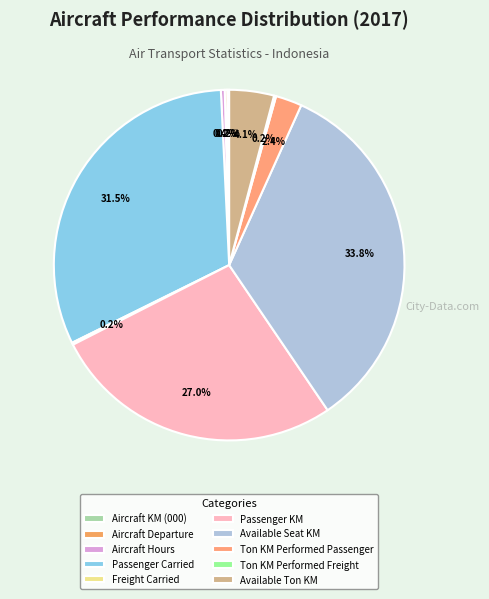

The Aircraft Departure slice represents 0% of the pie. True or false?

True